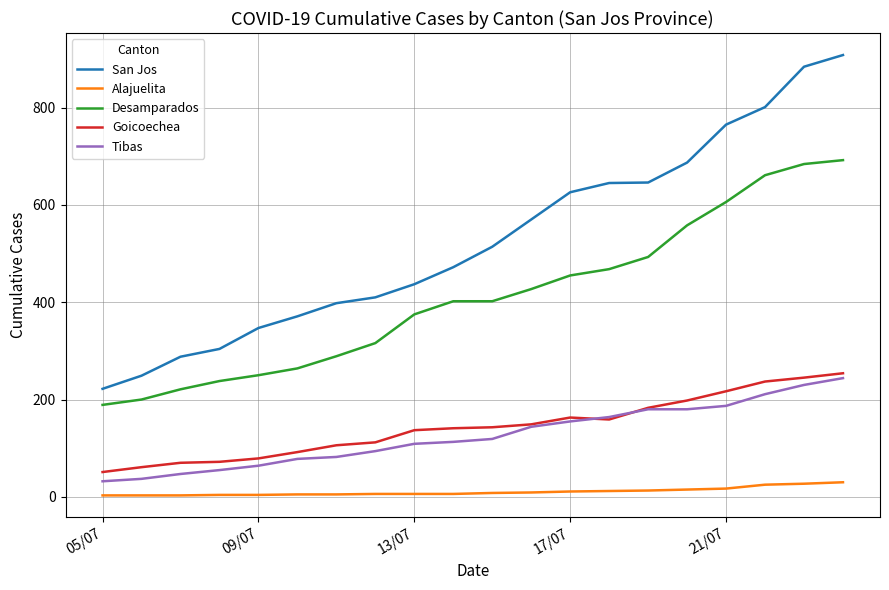

What is the lowest value of the Tibas series?

32